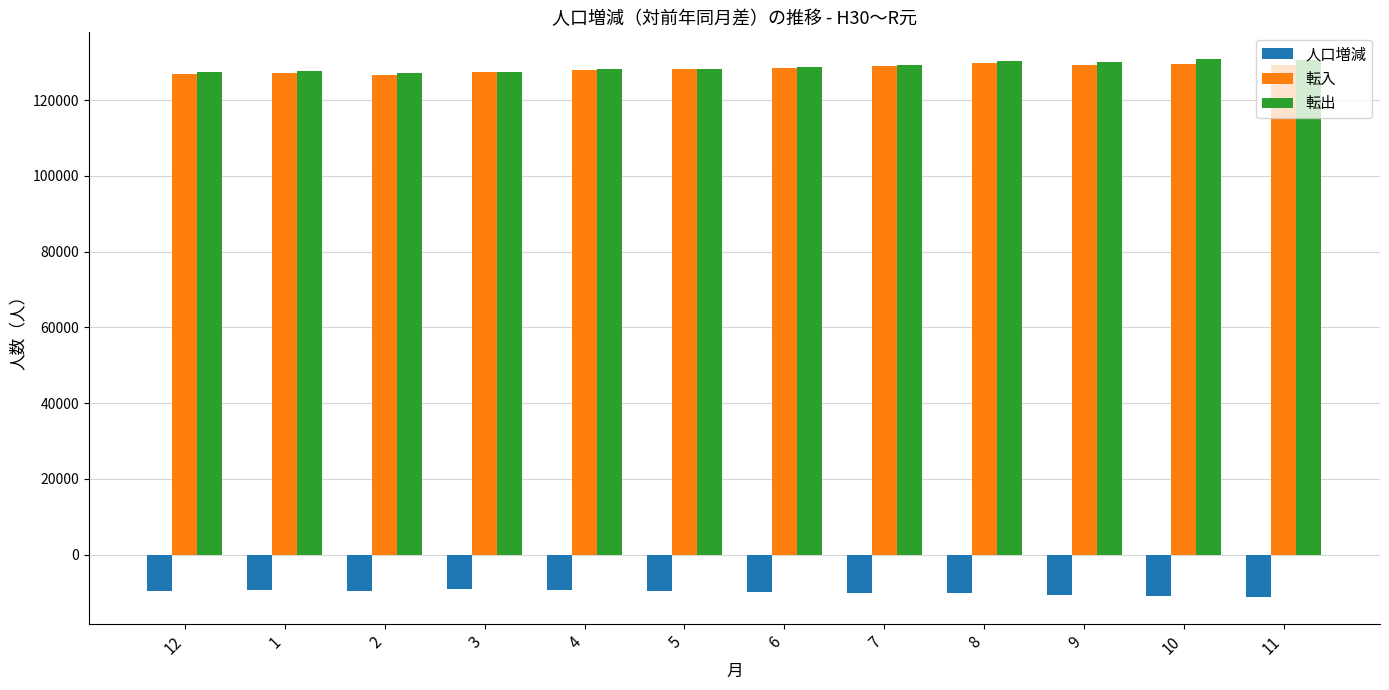

What is the average value of the 転出 series?

128853